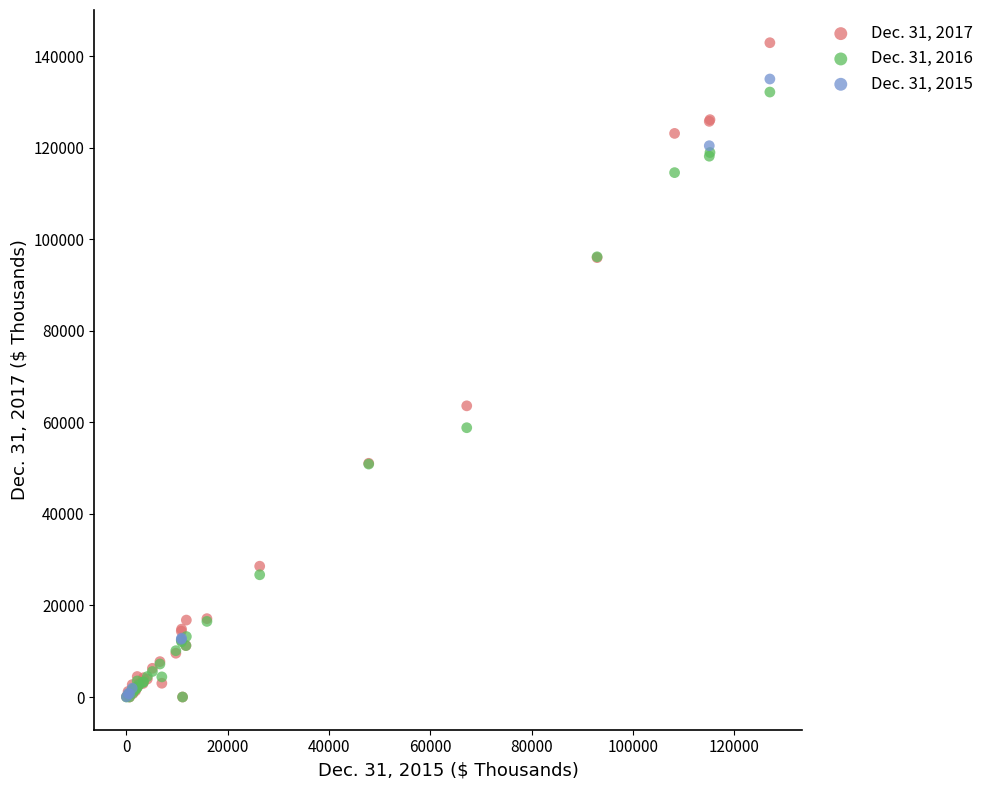

Which series has the largest Y range (max minus min)?

Dec. 31, 2017